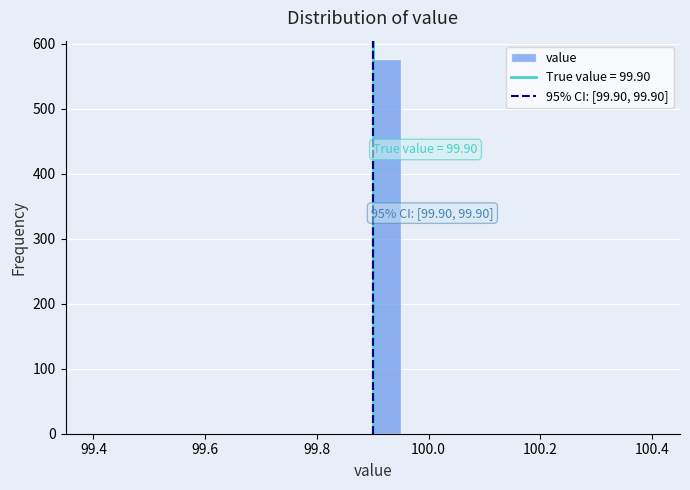

Around what value on the x-axis is the tallest bar? Give the approximate position of its centre, as read against the axis.

99.92